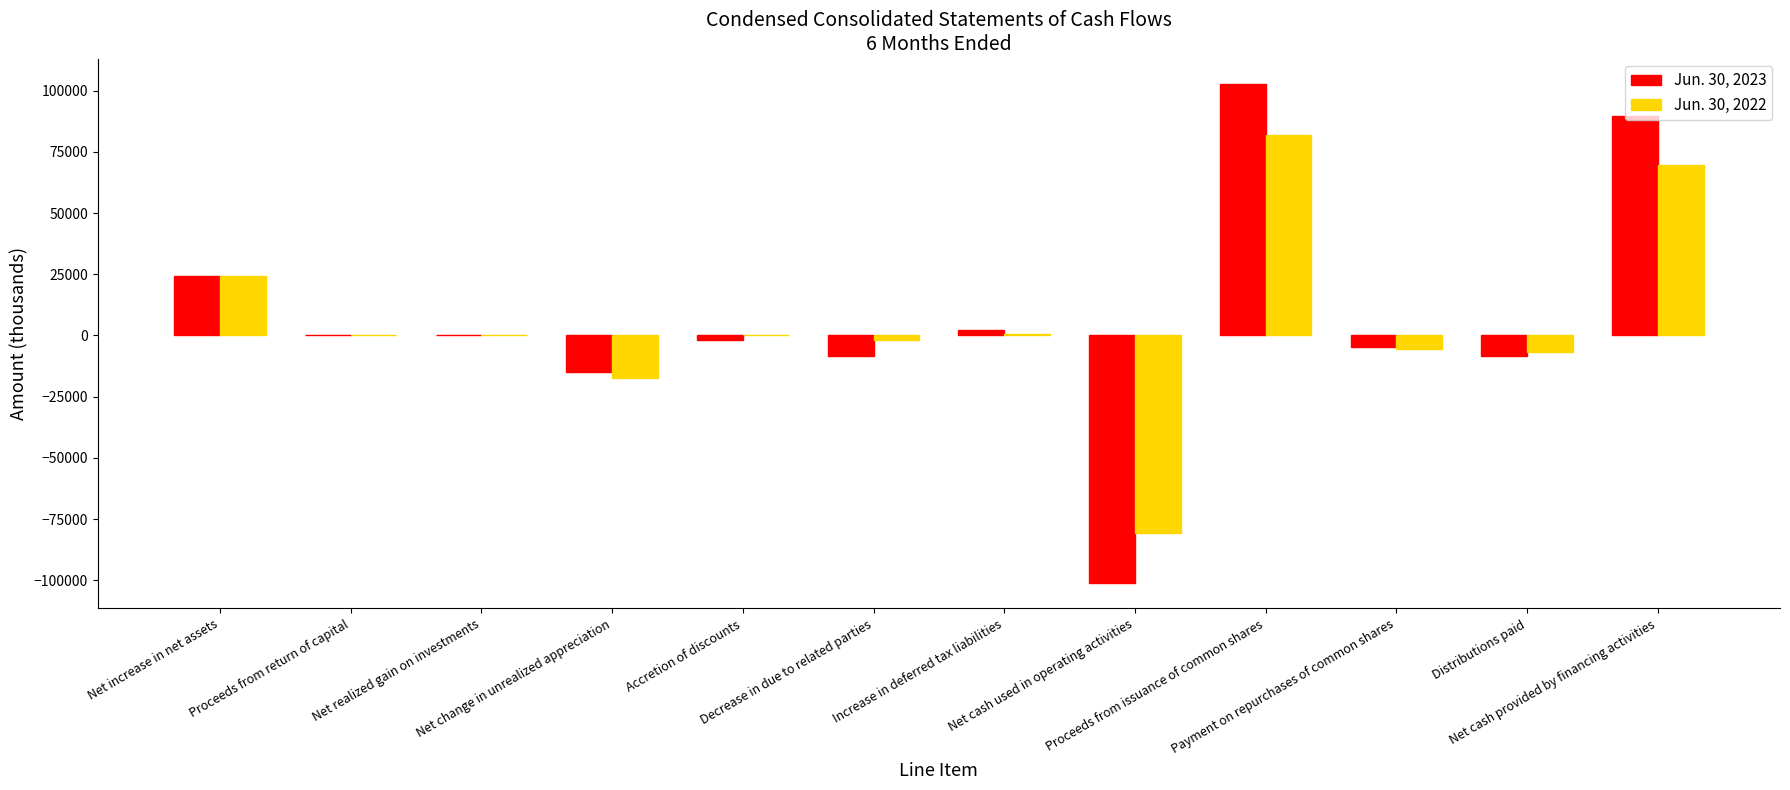

How many groups of bars are there?

12